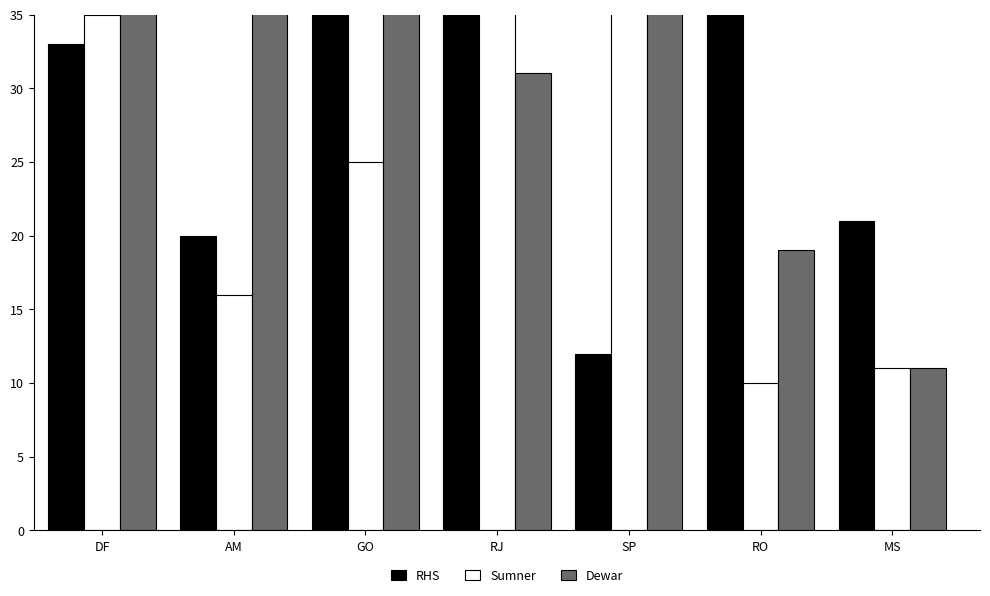

What is the average value of the Dewar series?

66